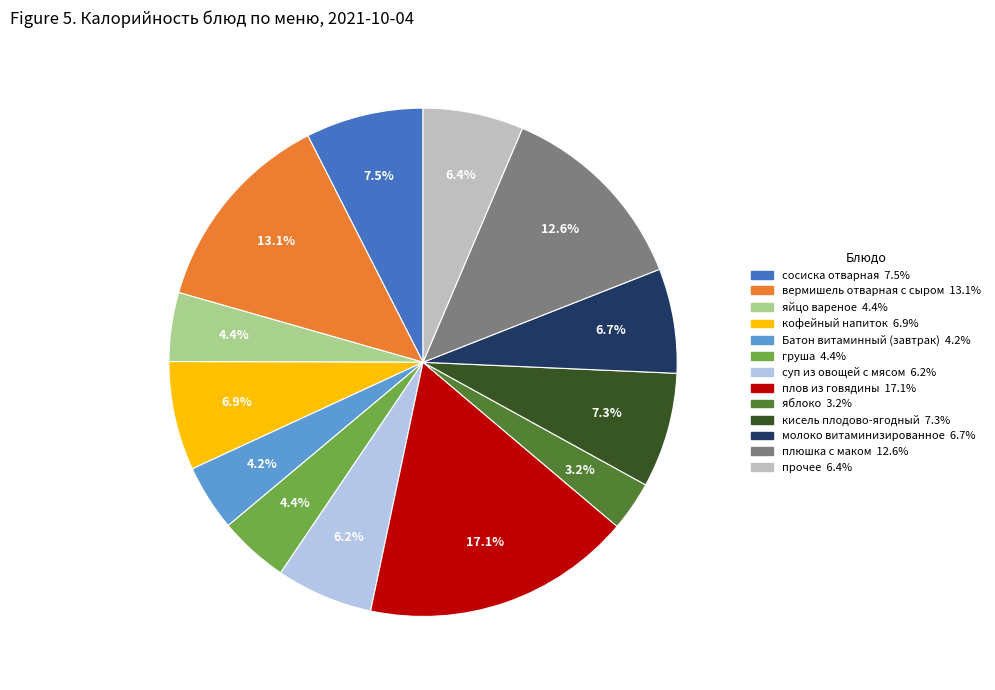

How many slices are in this pie chart?

13